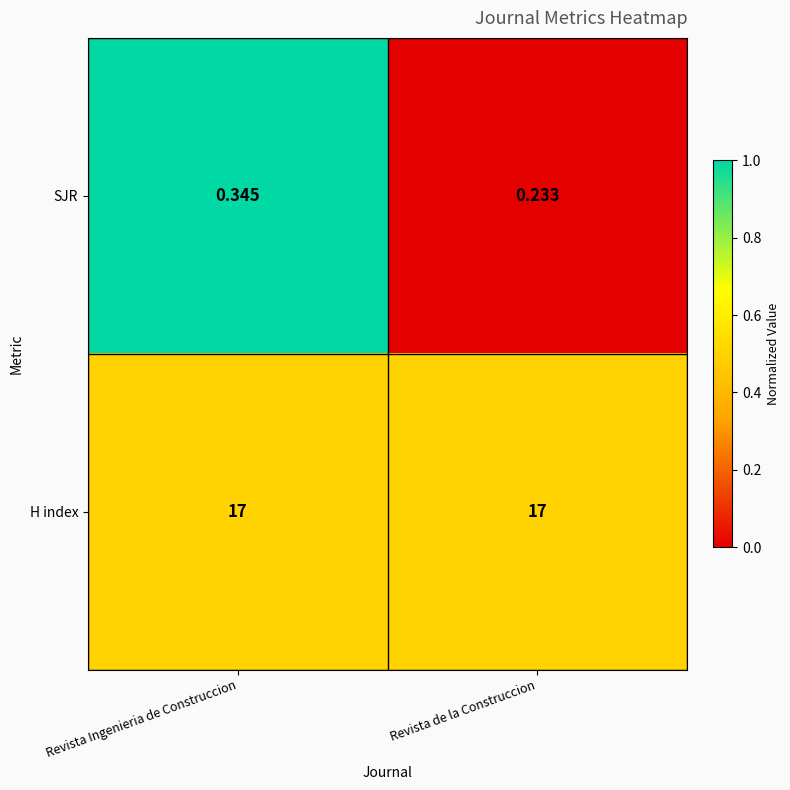

How many categories are shown in the chart?

2